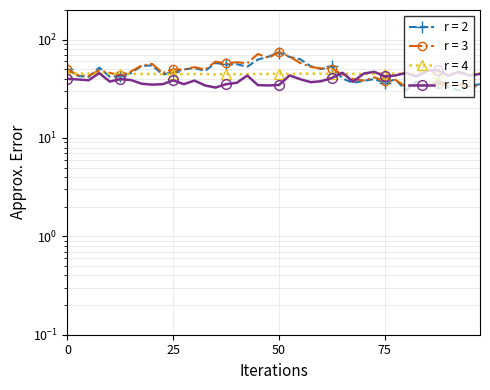

What is the sum of the BME280_temperature values at 33 and 4?

79.6